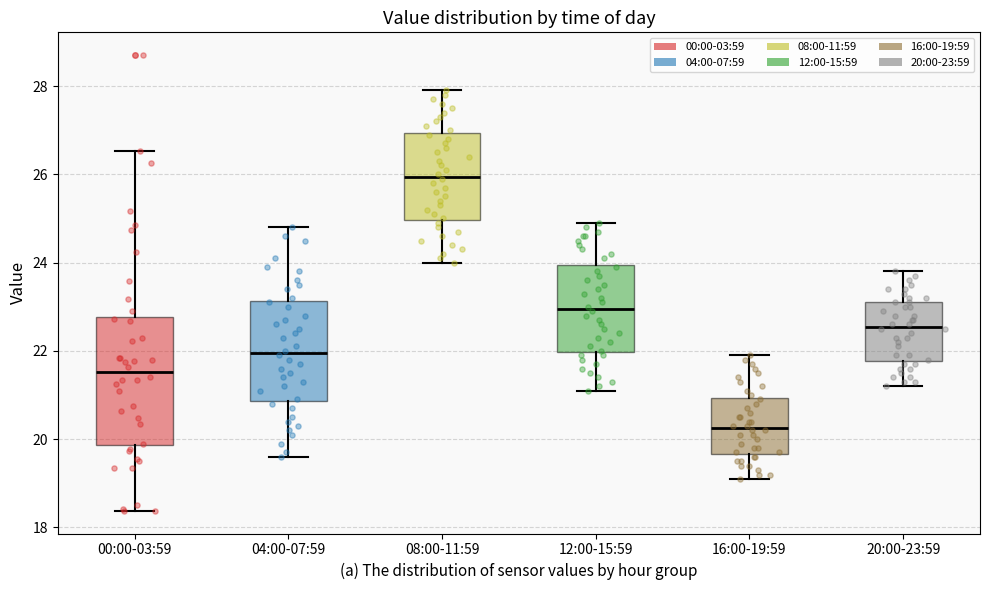

Which box's median line is the lowest?

16:00-19:59